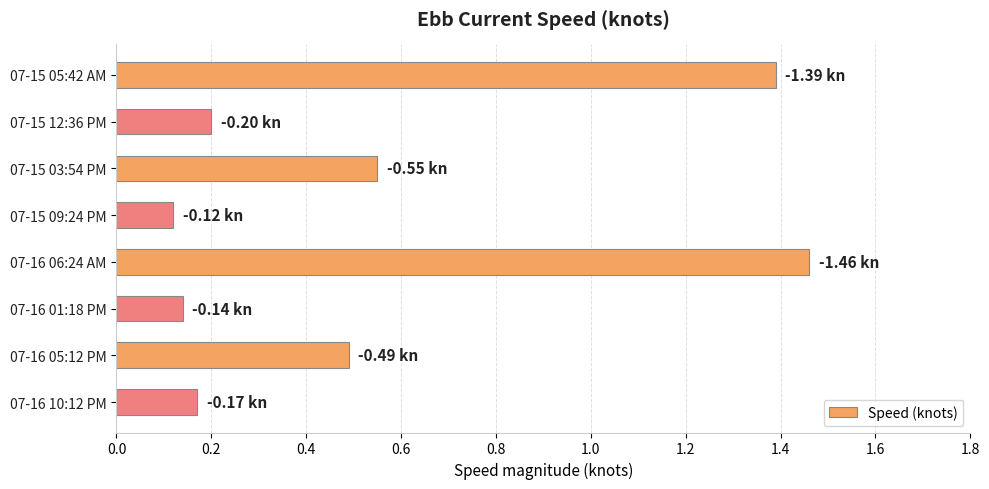

At which label is the value closest to 0?

07-15 09:24 PM